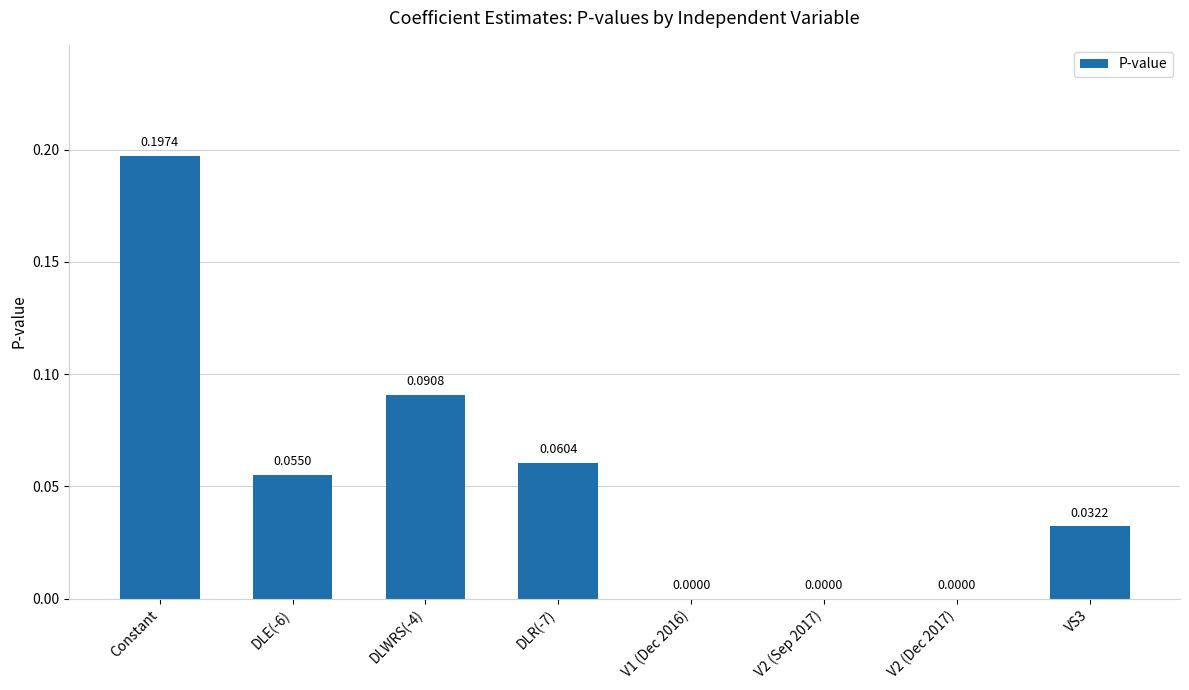

Are the bars horizontal?

No